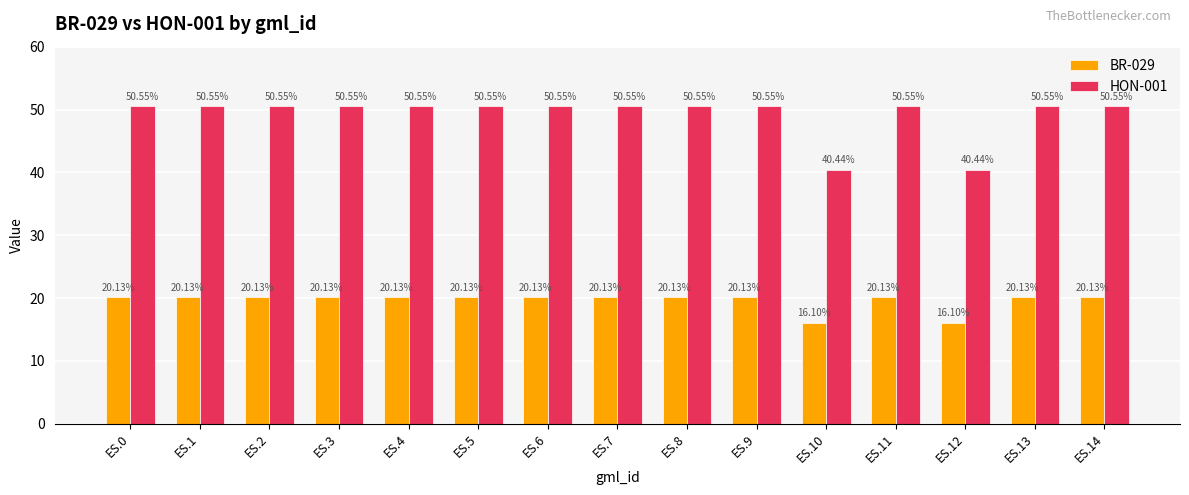

What is the spread (max minus min) of values at ES.11?

30.4